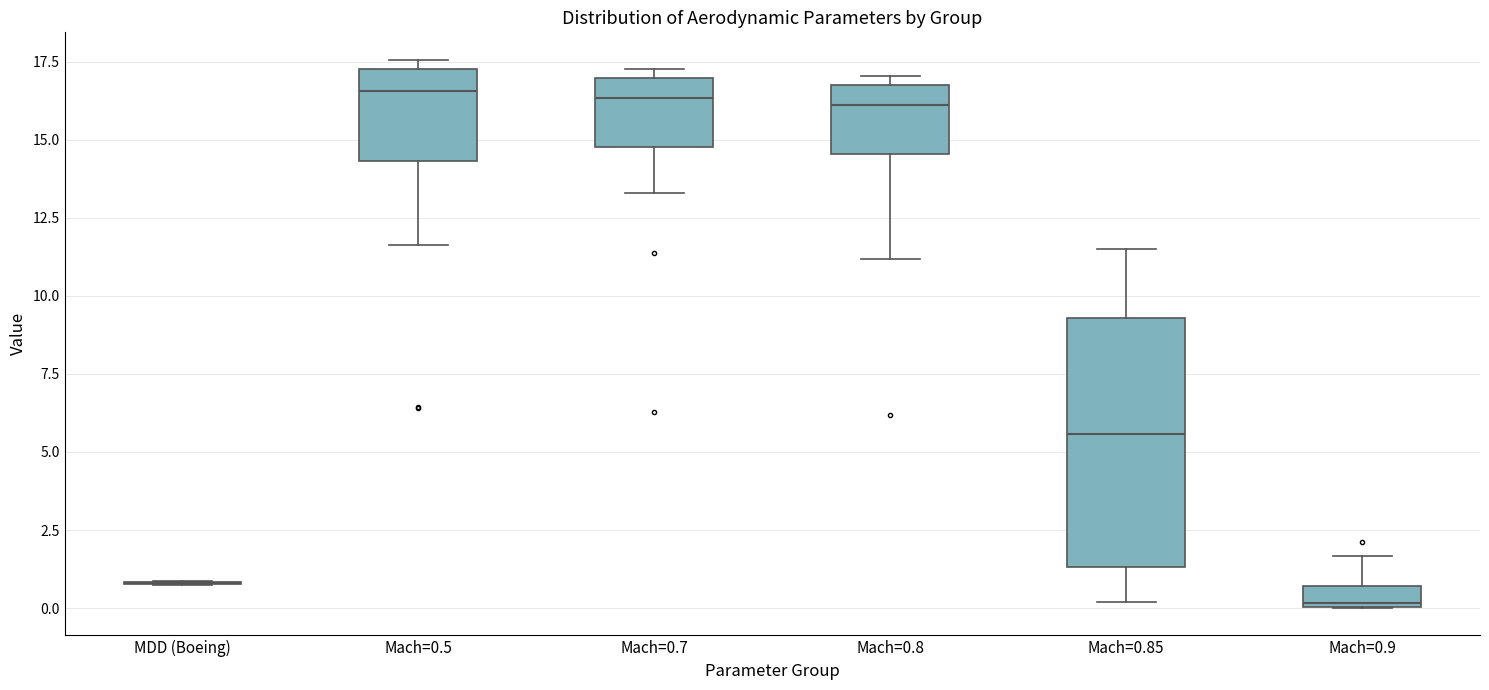

Comparing the boxes themselves (not the whiskers), which one is the tallest?

Mach=0.85